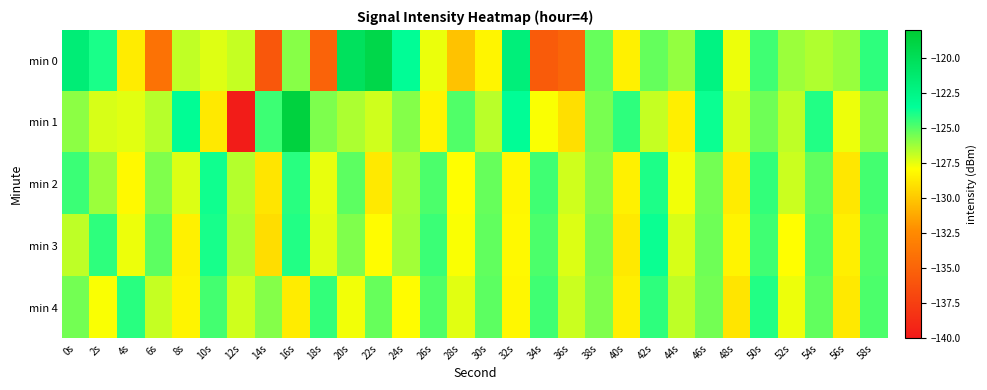

Which series has the largest range (max minus min)?

min 1